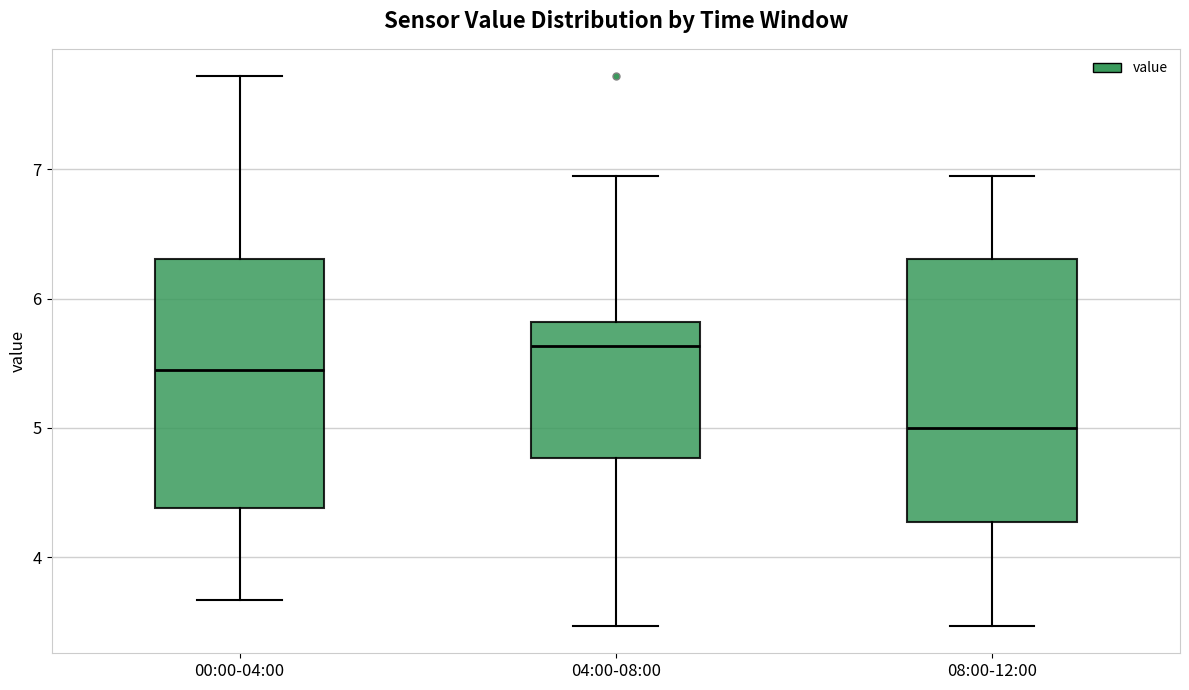

Which box has the lowest median line?

08:00-12:00